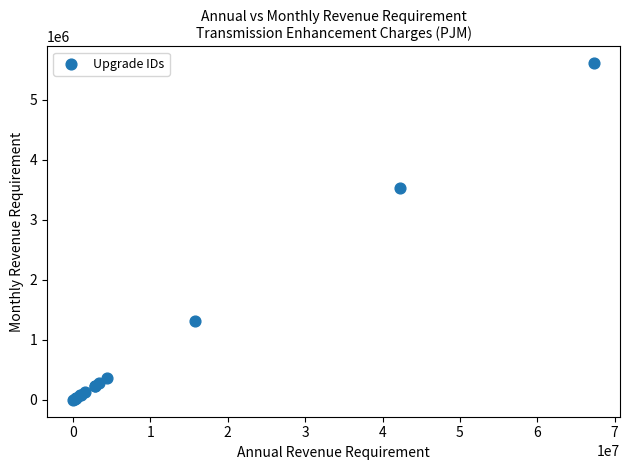

What Y value in the scatter plot is closest to 2805421?

3526414.8